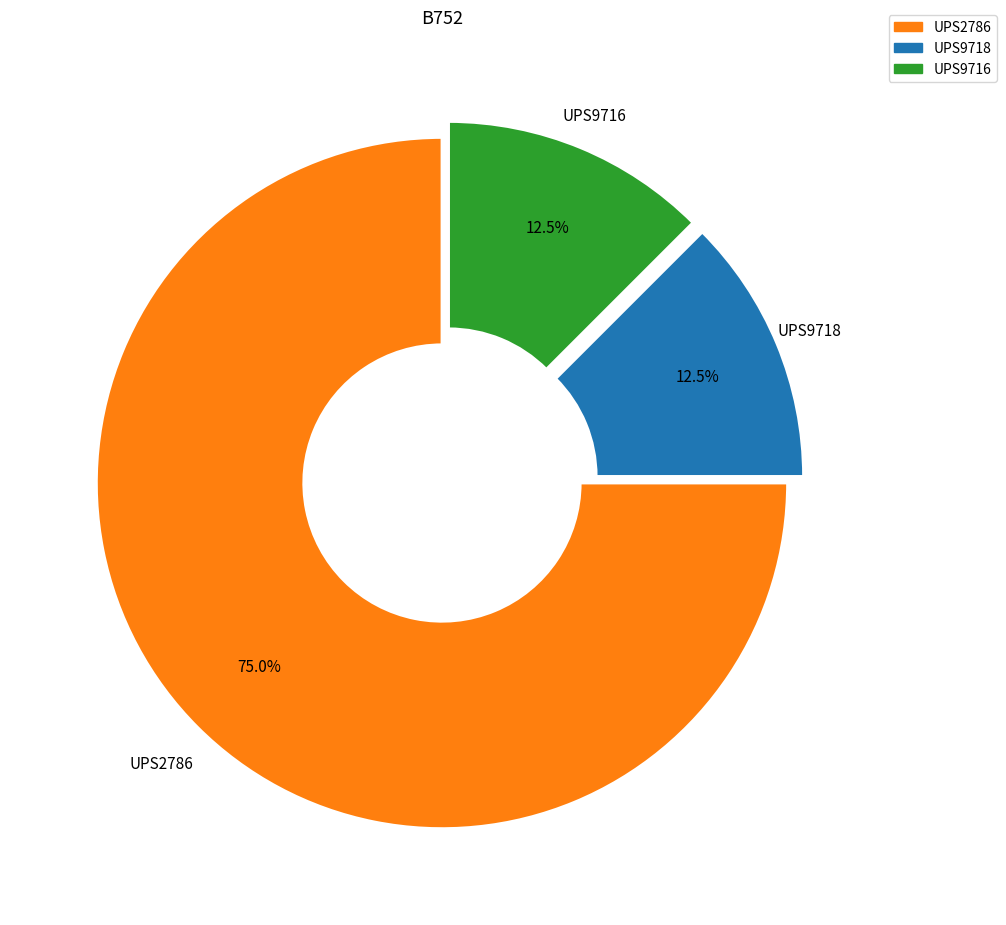

True or false: UPS9716 accounts for 1% of the total.

False